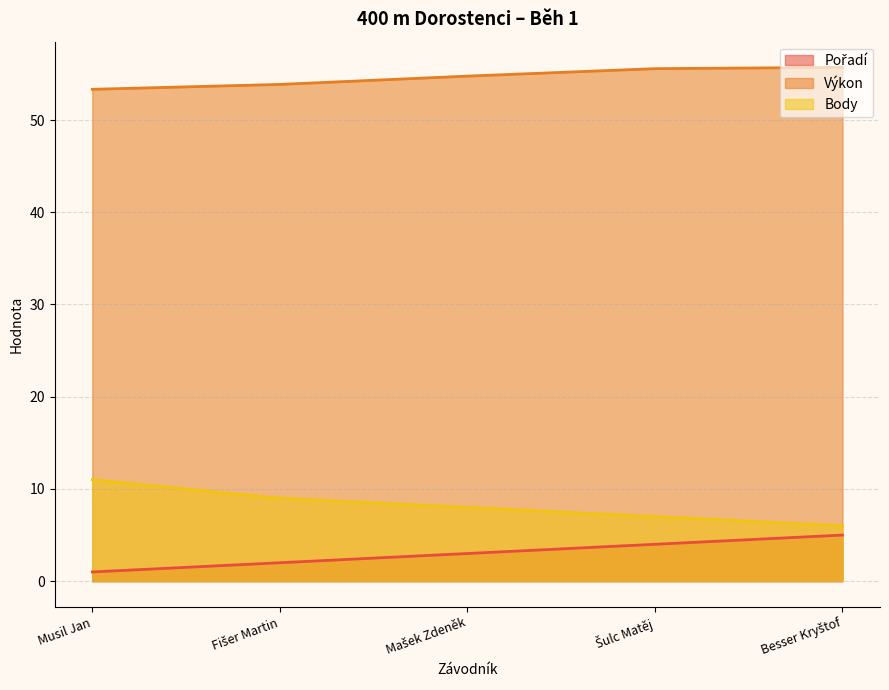

How many lines are shown in the chart?

3